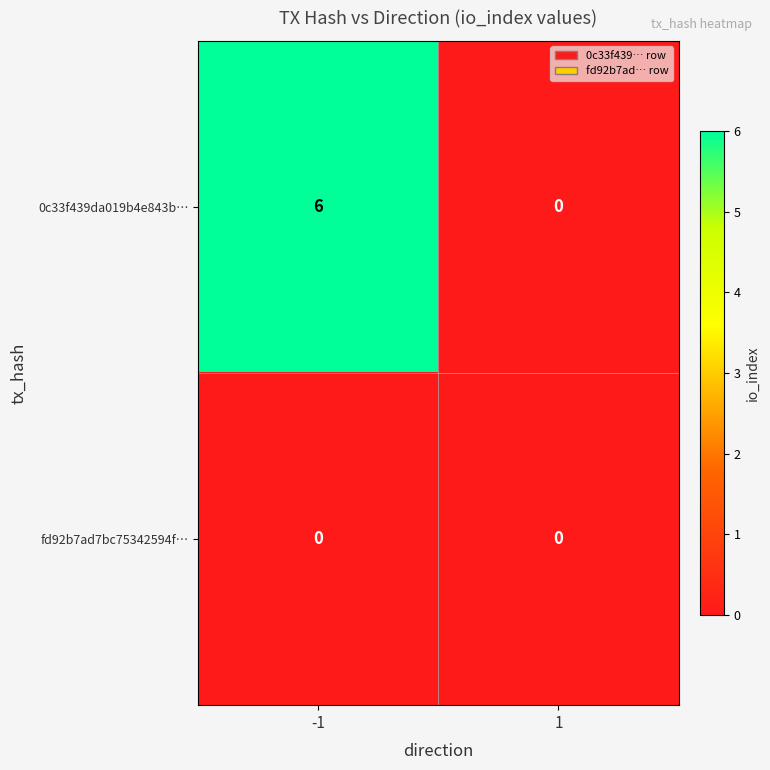

At which category does the chart reach its peak across all series?

-1